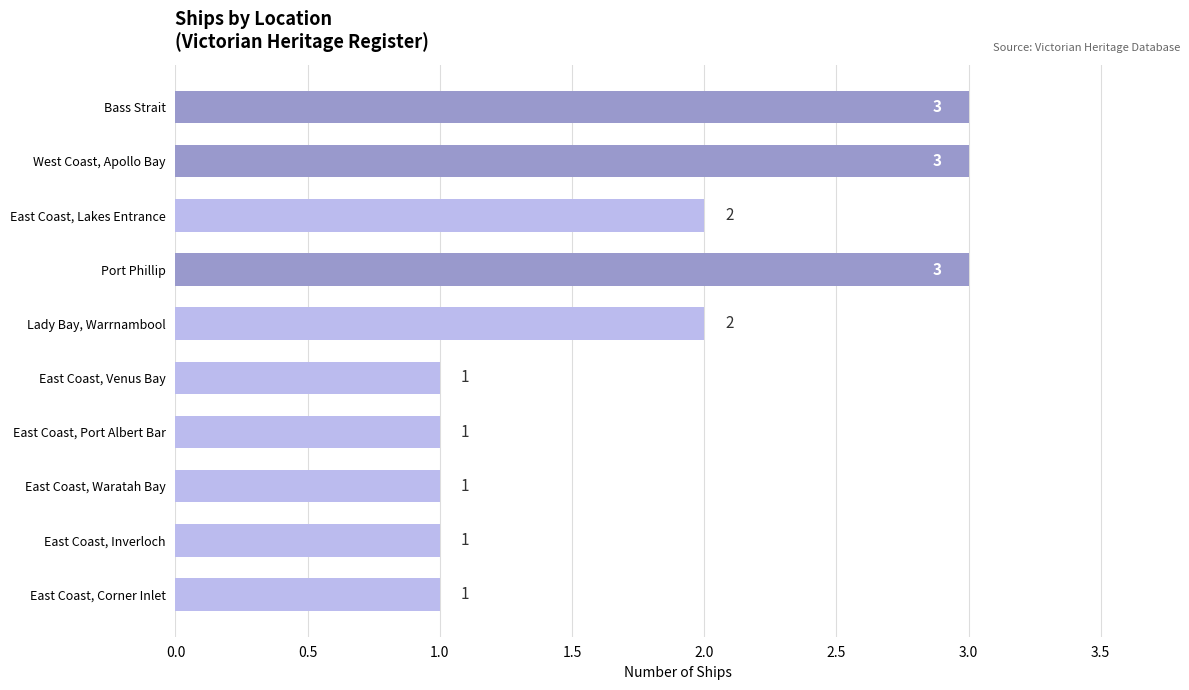

What is the value of the 7th bar from the top?

1